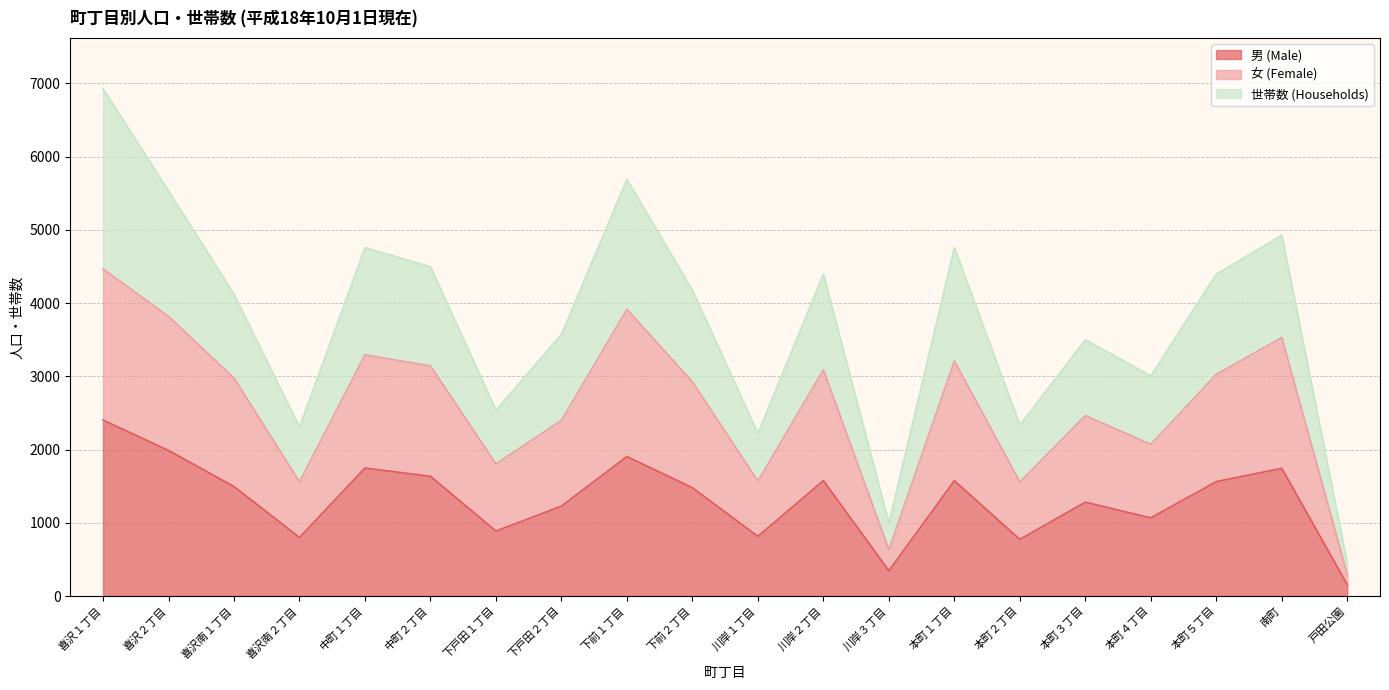

True or false: 男 (Male) and 女 (Female) cross at least once.

False